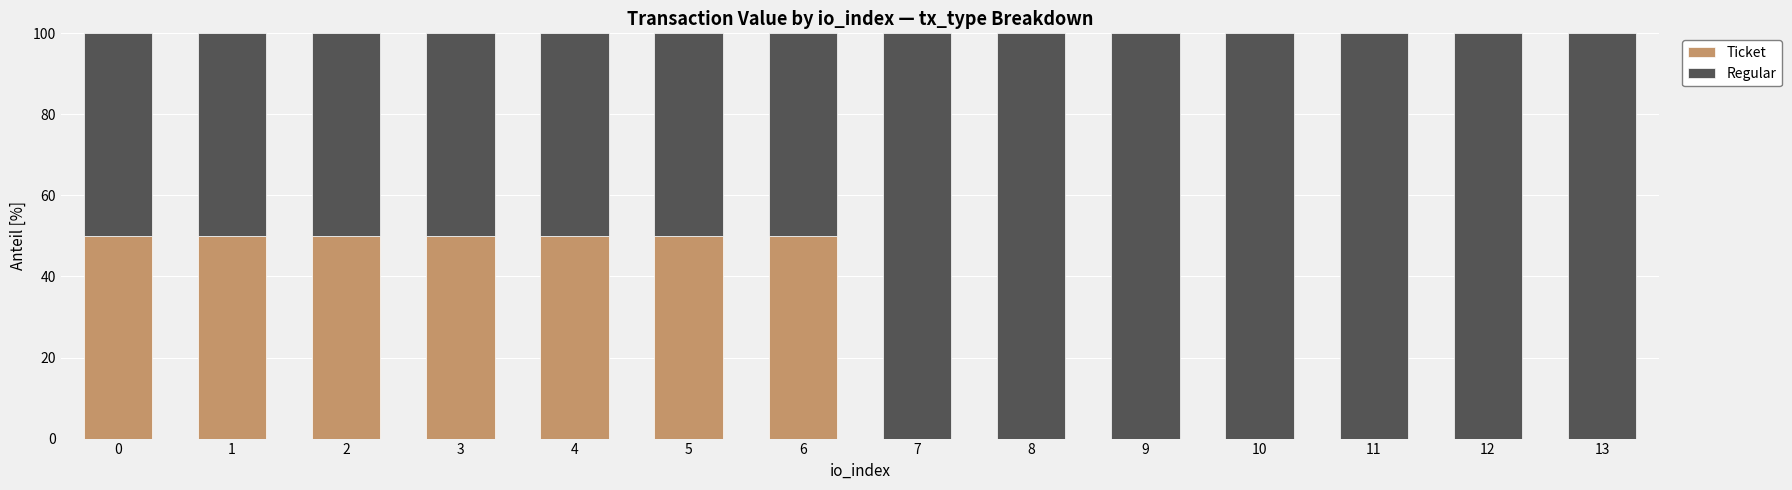

Does the chart contain stacked bars?

Yes